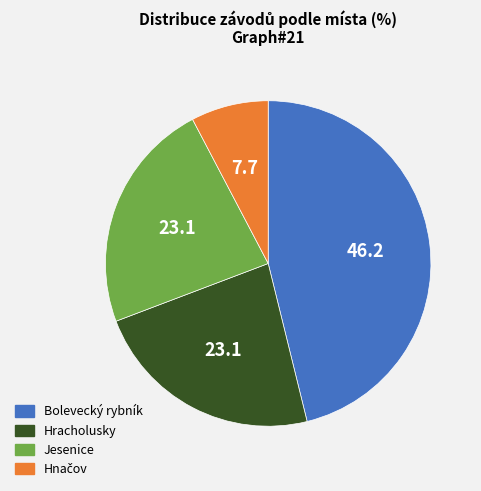

Is it true that Jesenice is 23% of the pie?

True